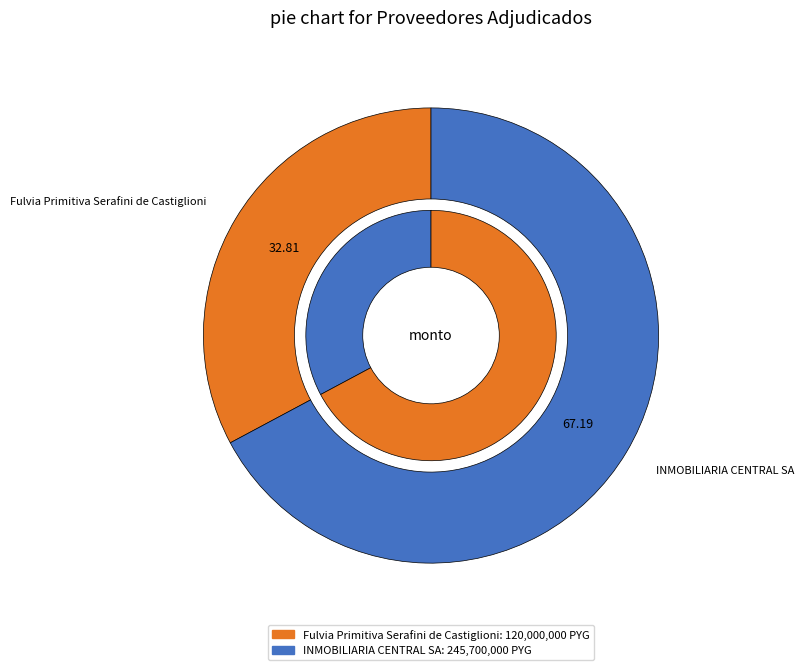

To the nearest percent, what is the difference between the largest and smallest slice percentages?

34%